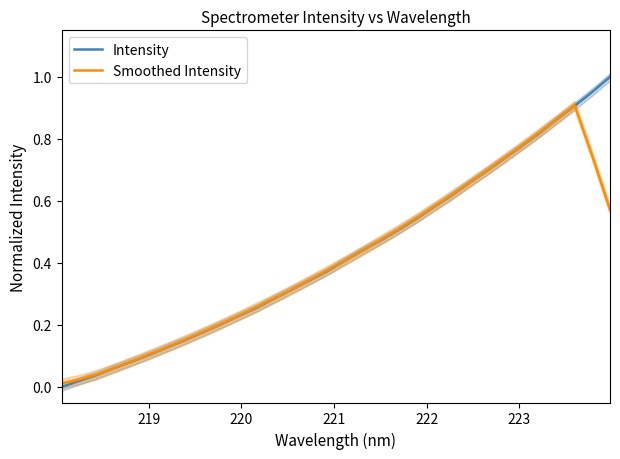

The Intensity series shows 0.6 at 16. True or false?

False